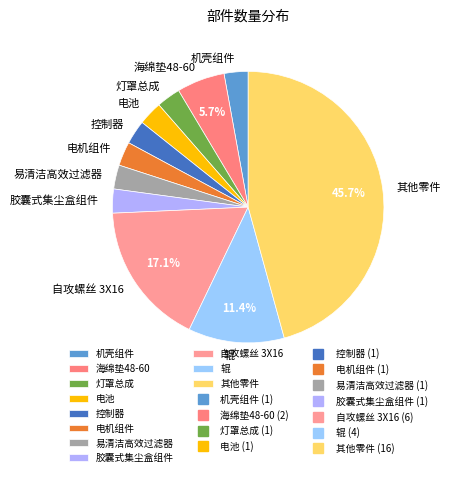

What is the ratio of the value at 自攻螺丝 3X16 to the value at 海绵垫48-60?

3.0